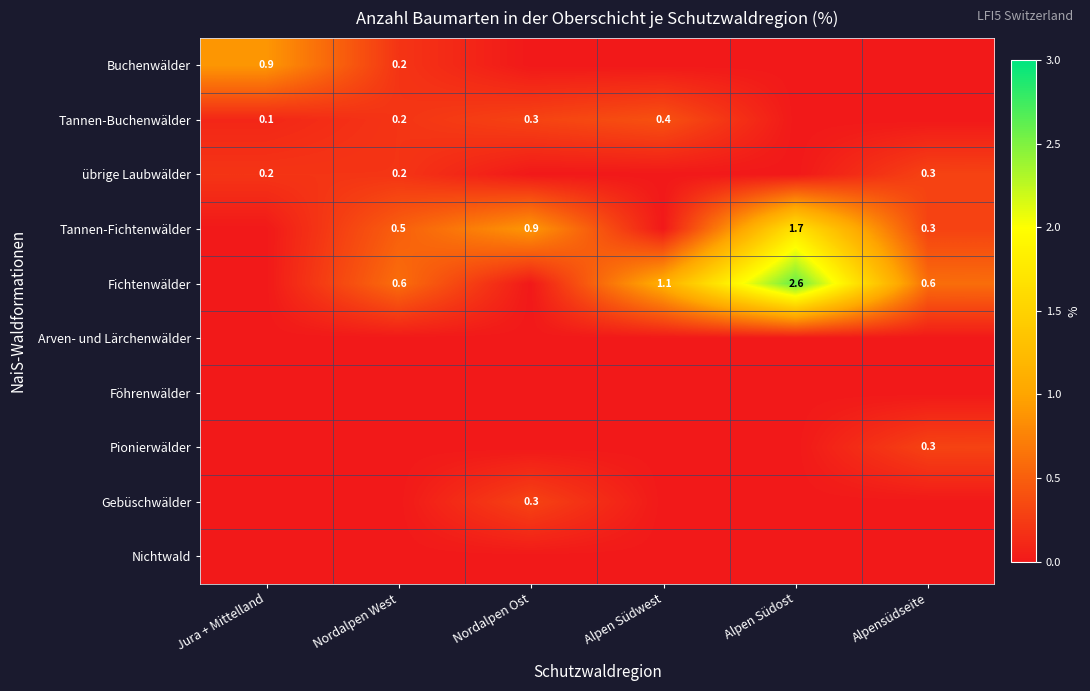

How many values in the Buchenwälder series exceed 0?

2